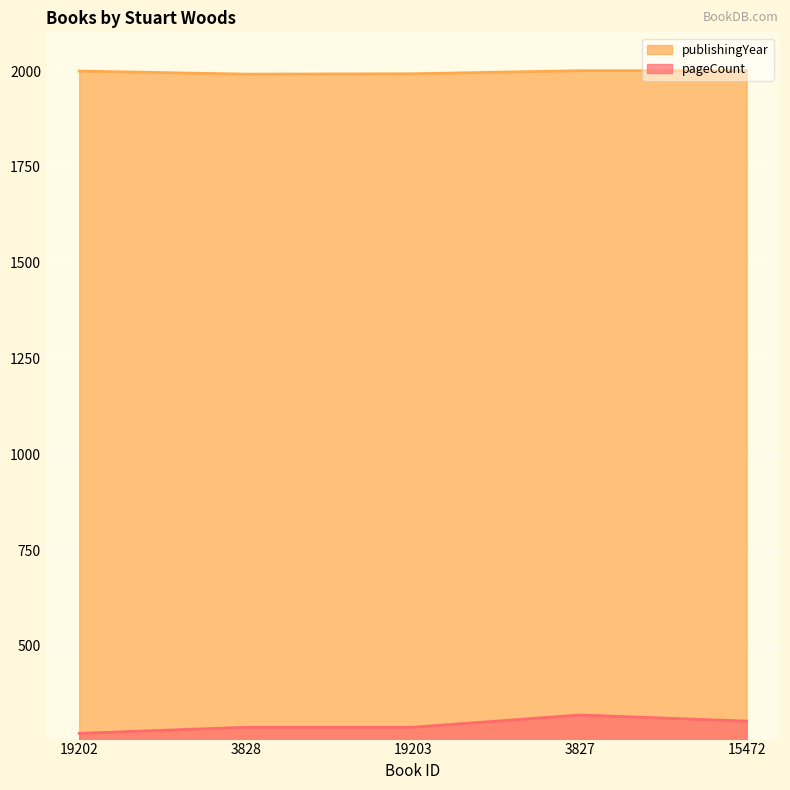

Reading right to left, list all the values displayed in this chart.

pageCount: 304	320	288	288	272
publishingYear: 2001	2001	1993	1992	2000